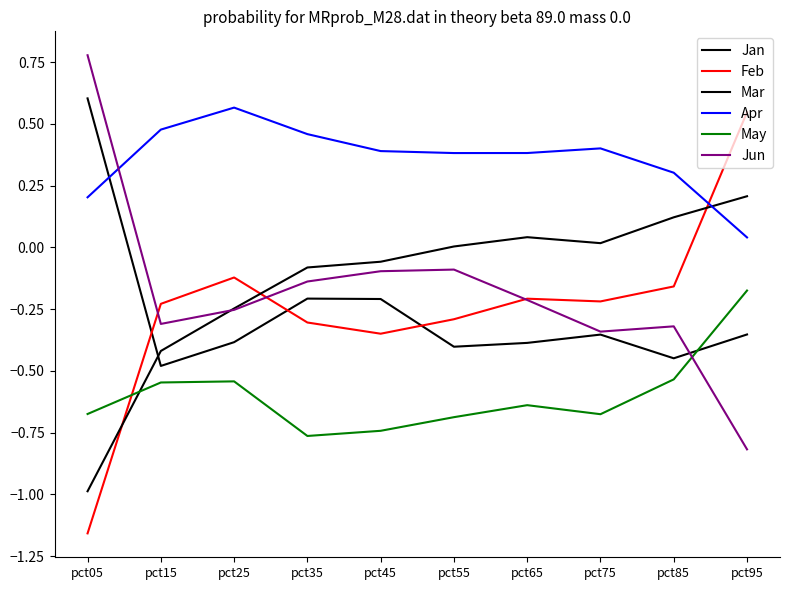

Count the number of data series in this chart.

6